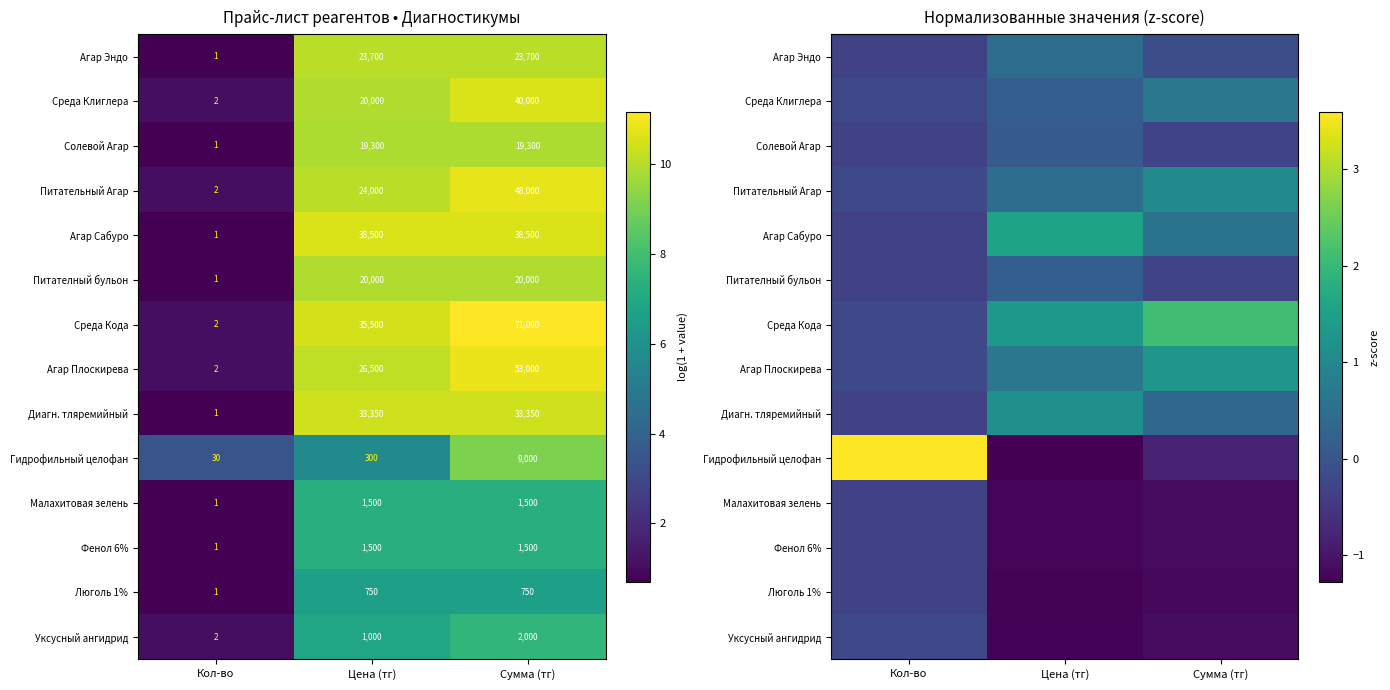

At which label does Фенол 6% first exceed -1?

Кол-во